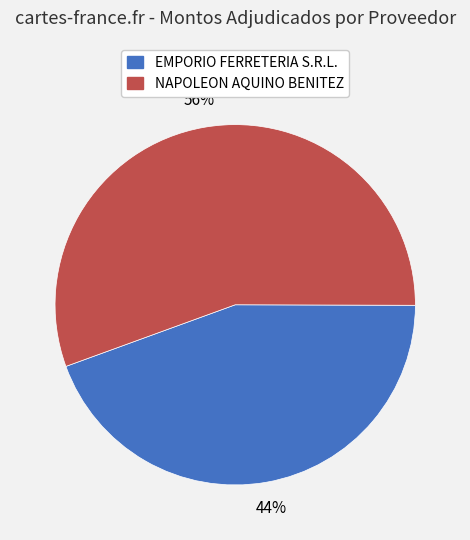

To the nearest percent, what percentage of the pie is EMPORIO FERRETERIA S.R.L.?

44%